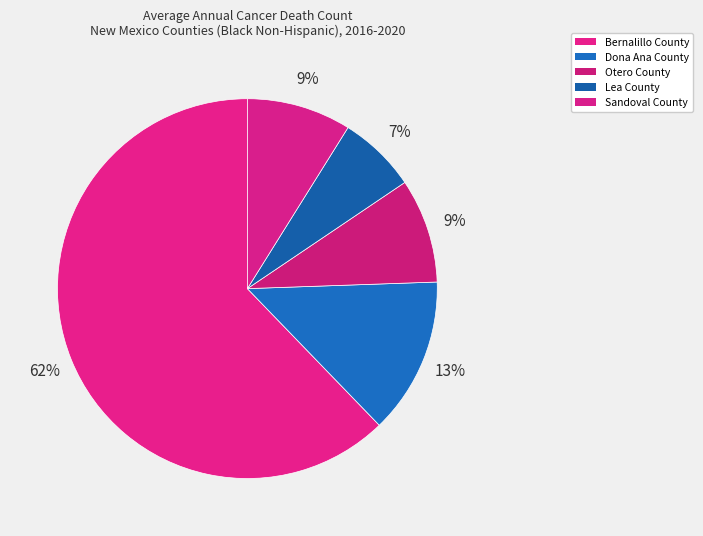

To the nearest percent, what percentage of the pie is Dona Ana County?

13%